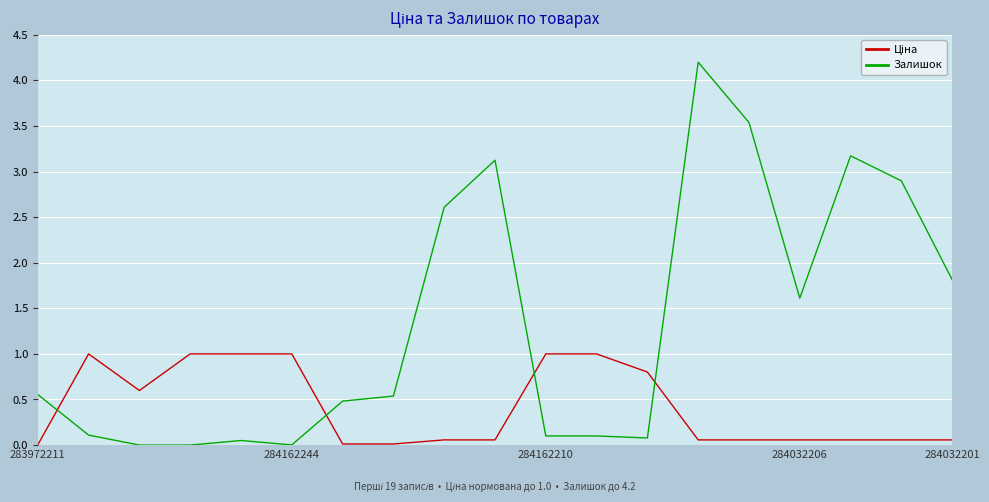

Which series has the largest total across all categories?

Залишок